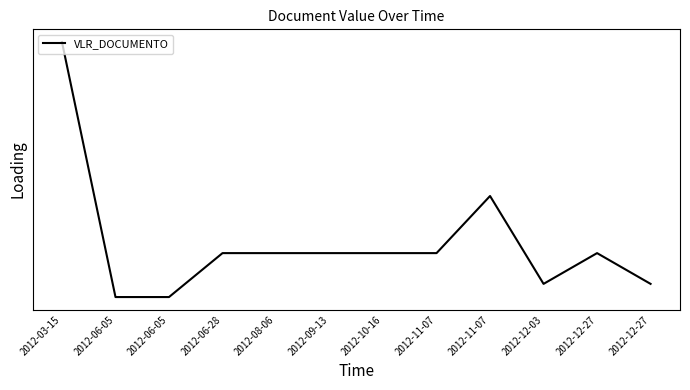

List the labels in order of value, largest first.

2012-03-15, 2012-11-07, 2012-06-28, 2012-08-06, 2012-09-13, 2012-10-16, 2012-11-07, 2012-12-27, 2012-12-03, 2012-12-27, 2012-06-05, 2012-06-05